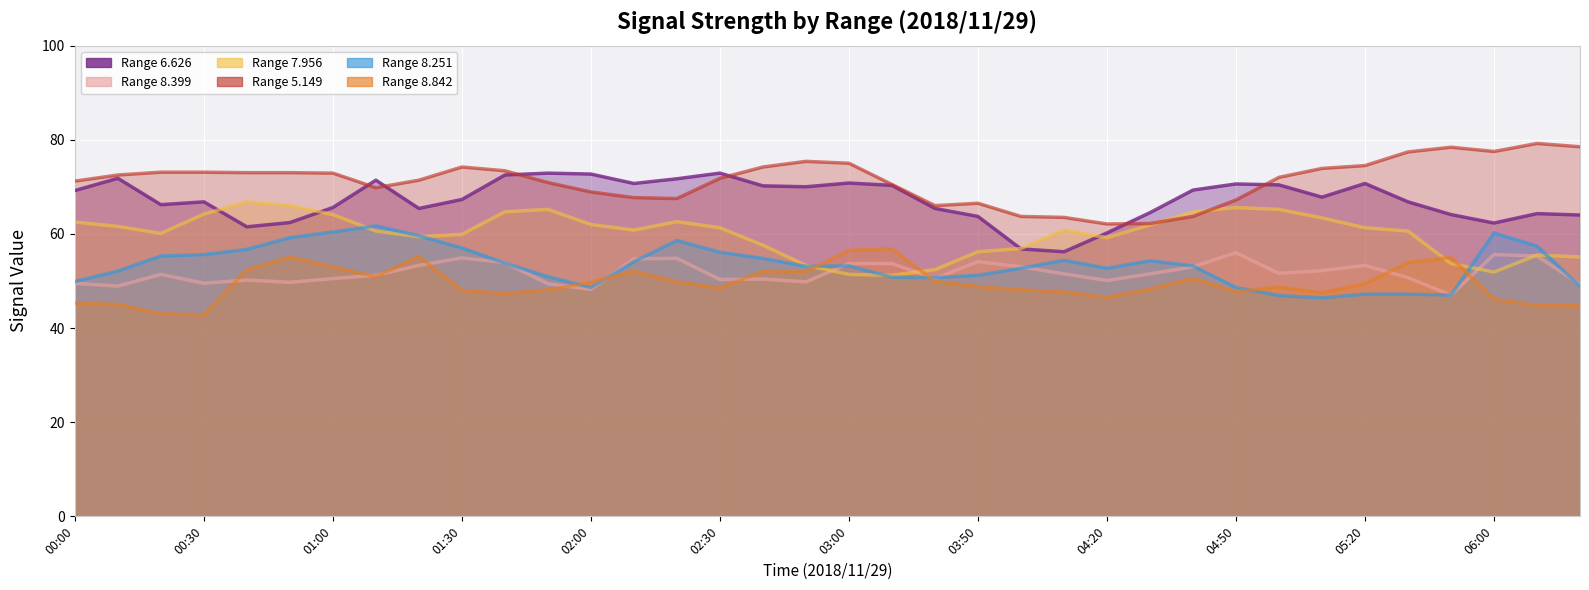

What are all the series names shown in the legend?

6.626, 8.399, 7.956, 5.149, 8.251, 8.842